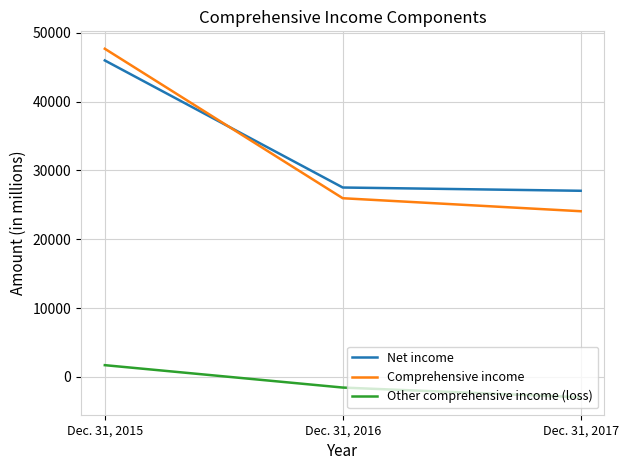

Reading right to left, list all the values displayed in this chart.

Net income: 27034	27509	45972
Comprehensive income: 24062	25952	47669
Other comprehensive income (loss): -2972	-1557	1697